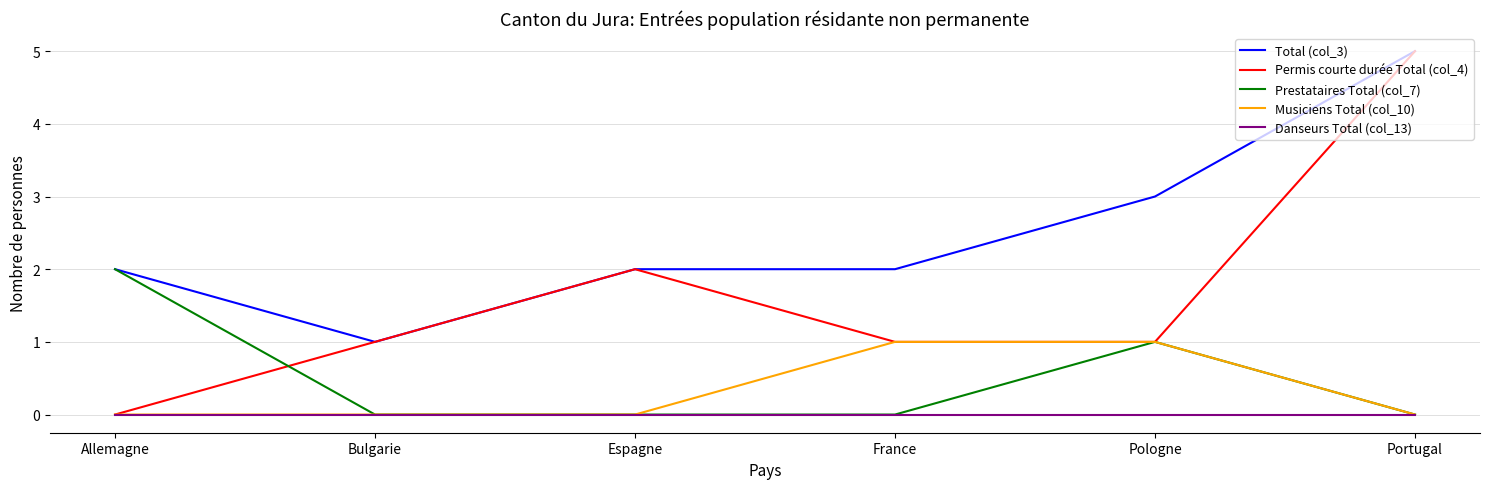

At which category is the sum across all series the highest?

Portugal